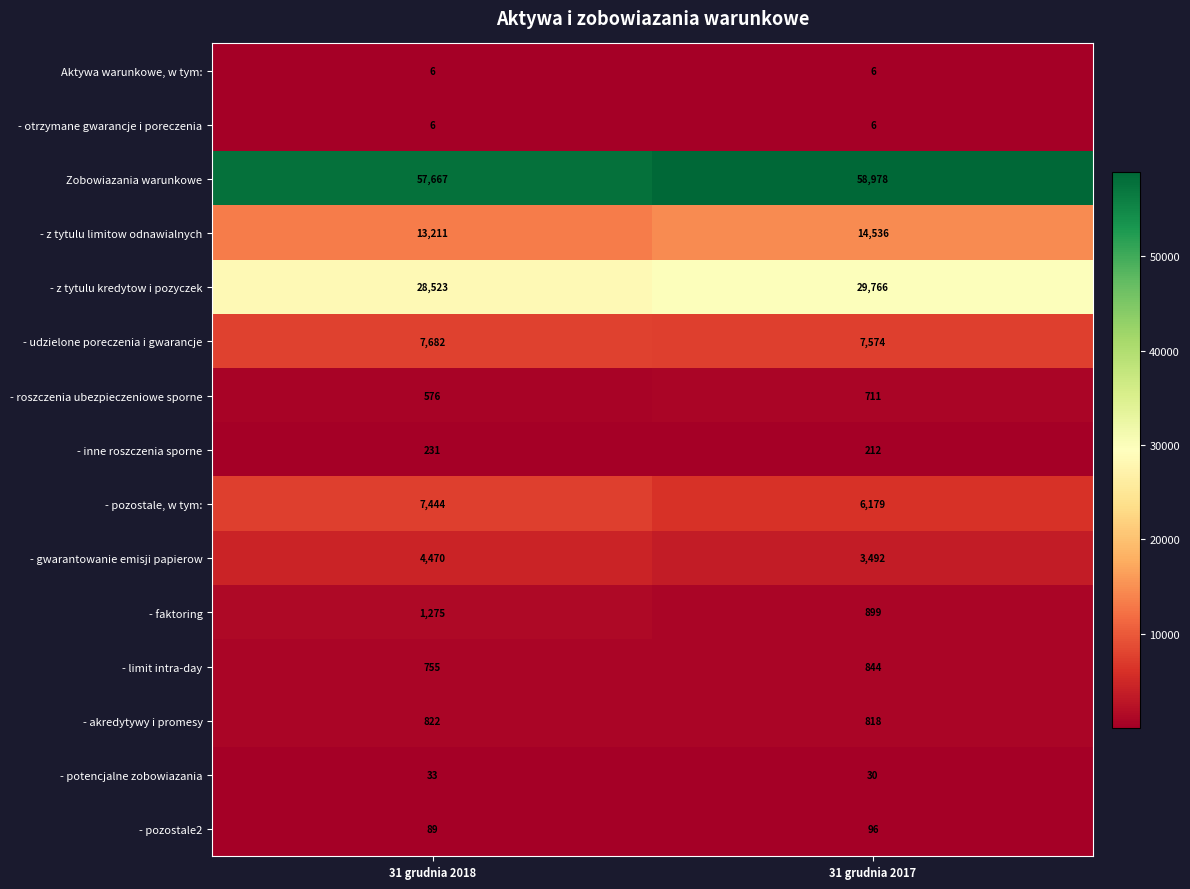

Rank the categories by - udzielone poreczenia i gwarancje value from highest to lowest.

31 grudnia 2018, 31 grudnia 2017